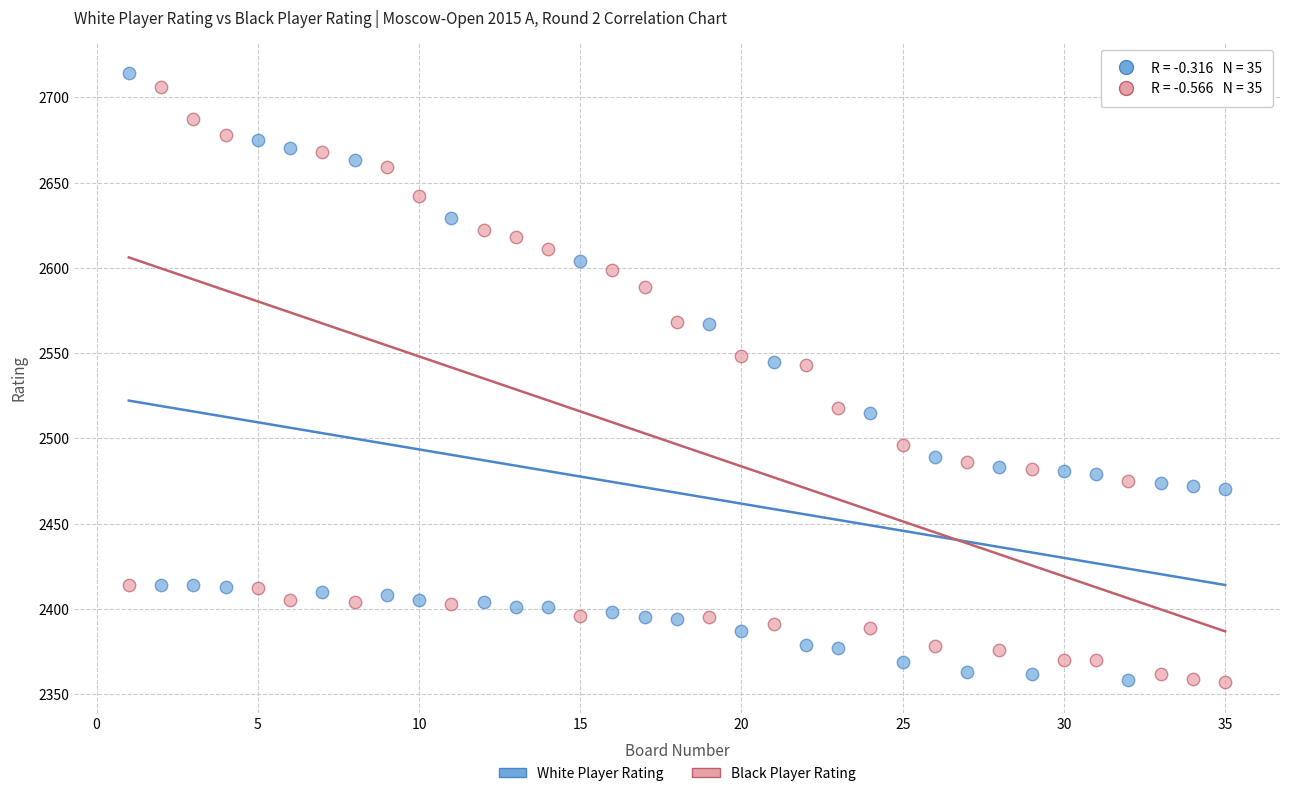

What is the X range (max minus min) for the scatter plot?

34